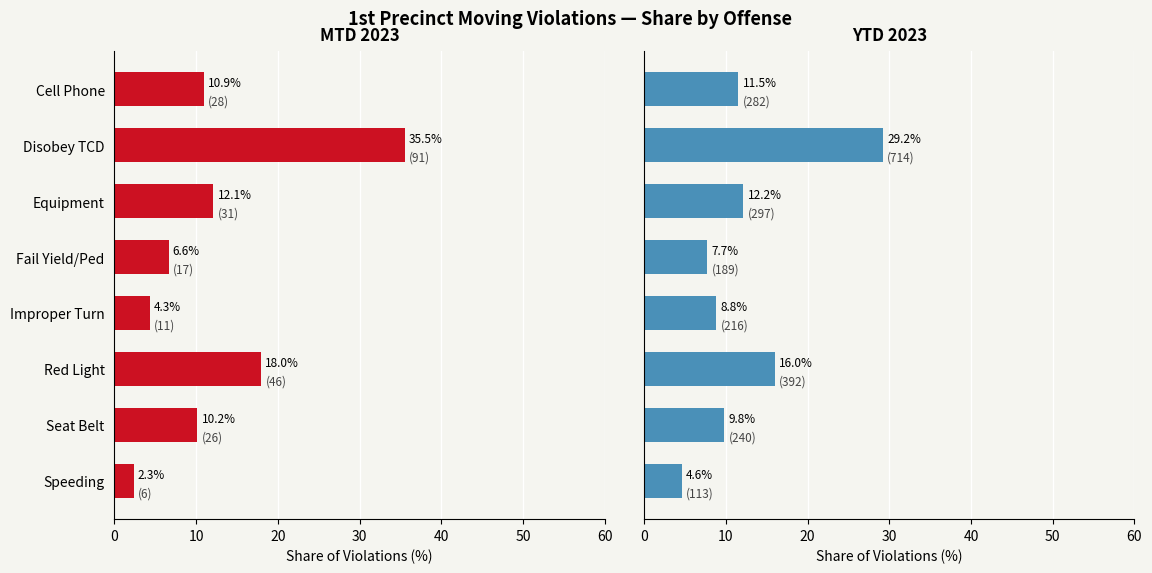

What are all the series names shown in the legend?

MTD 2023, YTD 2023